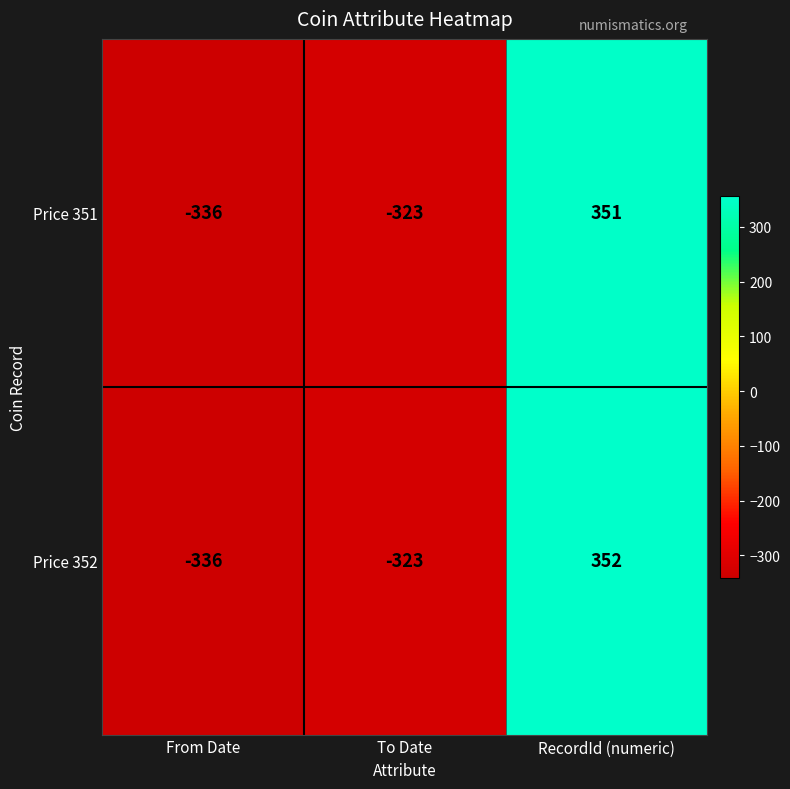

At which label does Price 352 first exceed -323?

RecordId (numeric)